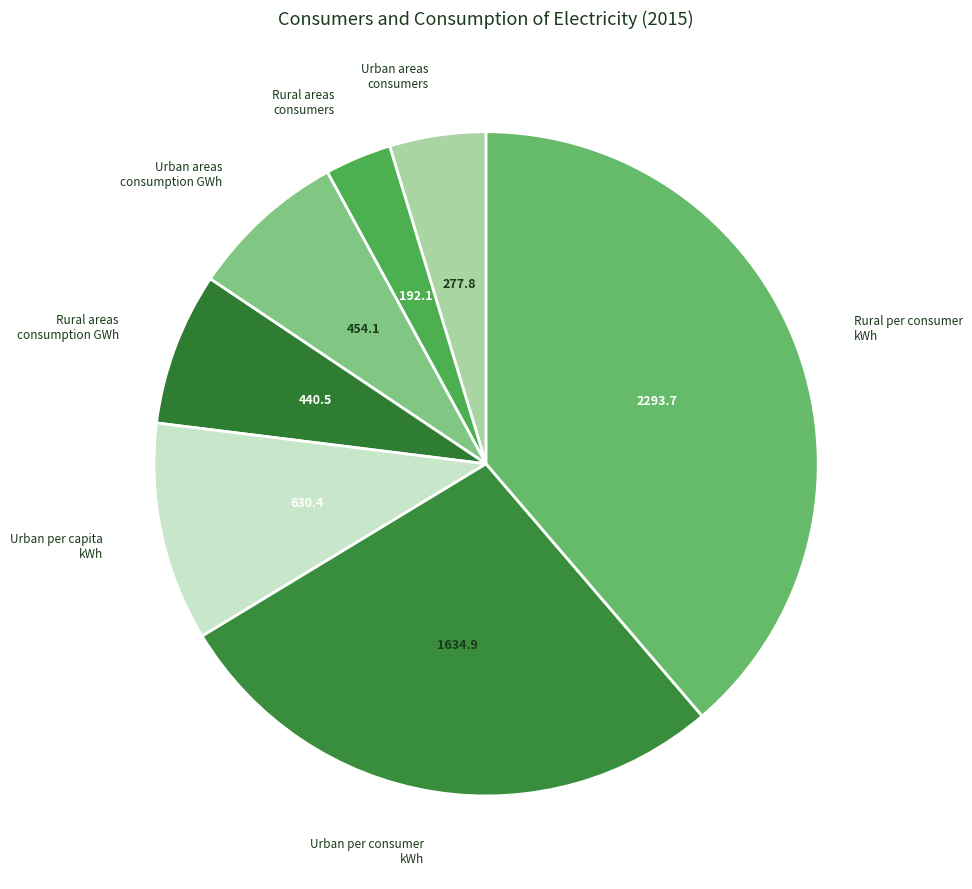

How many slices are in this pie chart?

7